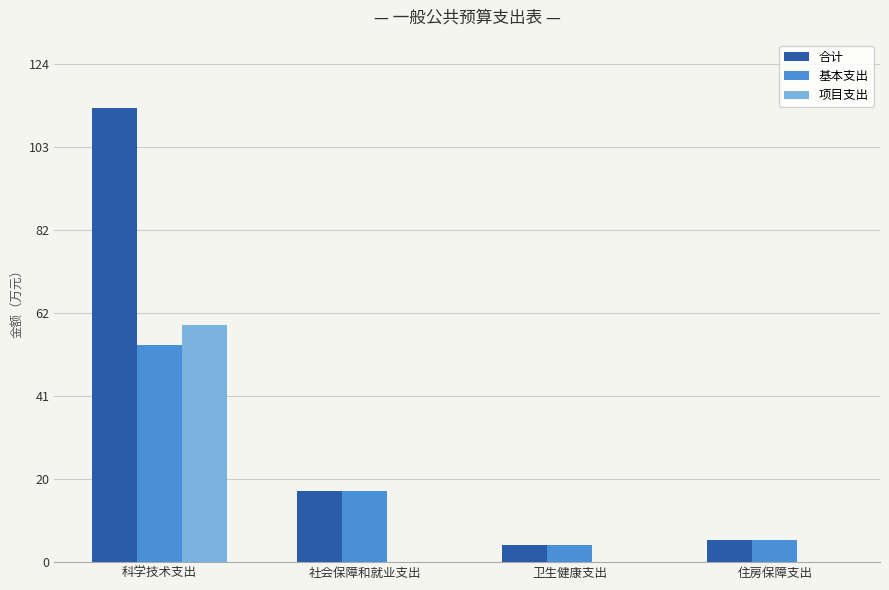

How many distinct data groups are displayed?

3